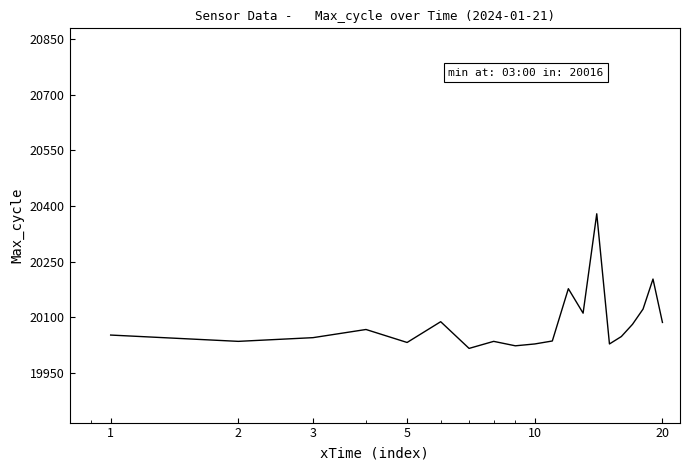

What is the smallest value displayed?

20016